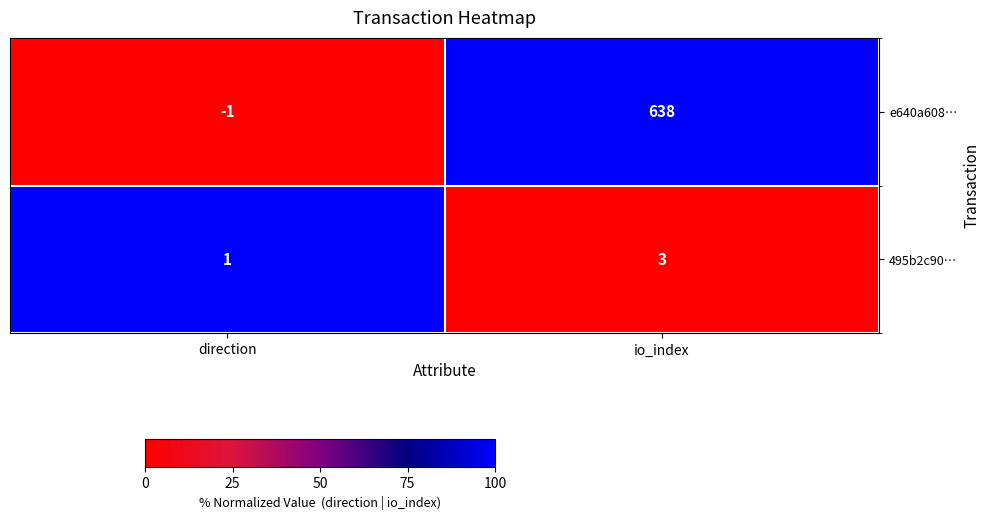

At which category does the chart reach its peak across all series?

io_index